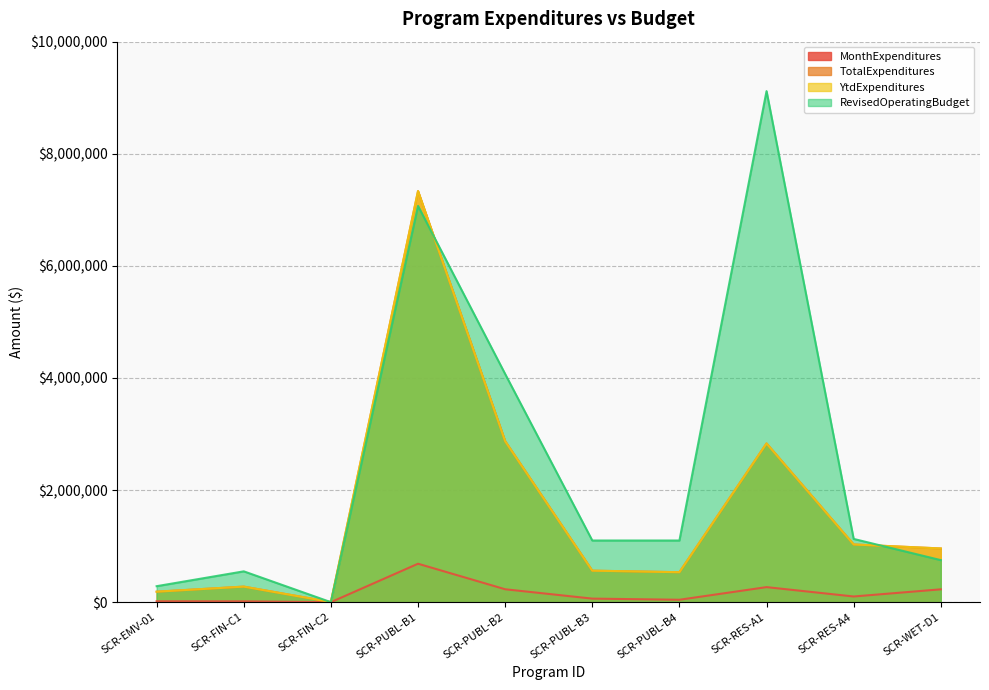

How many values in the MonthExpenditures series exceed 101318?

4